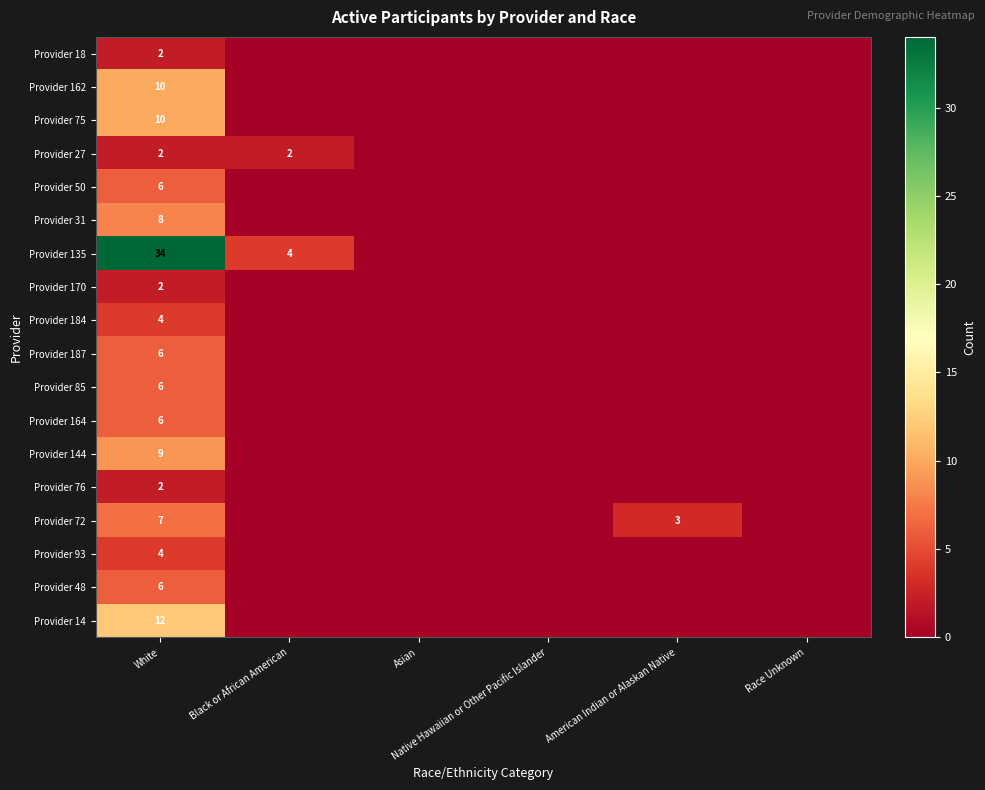

The value of Provider 170 at White is 2. True or false?

True